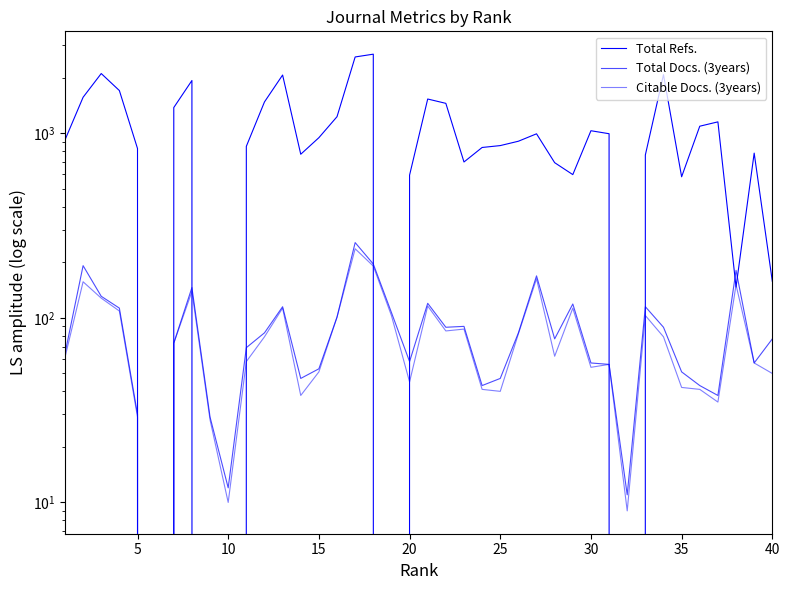

How many interior local peaks does the Citable Docs. (3years) series have?

11